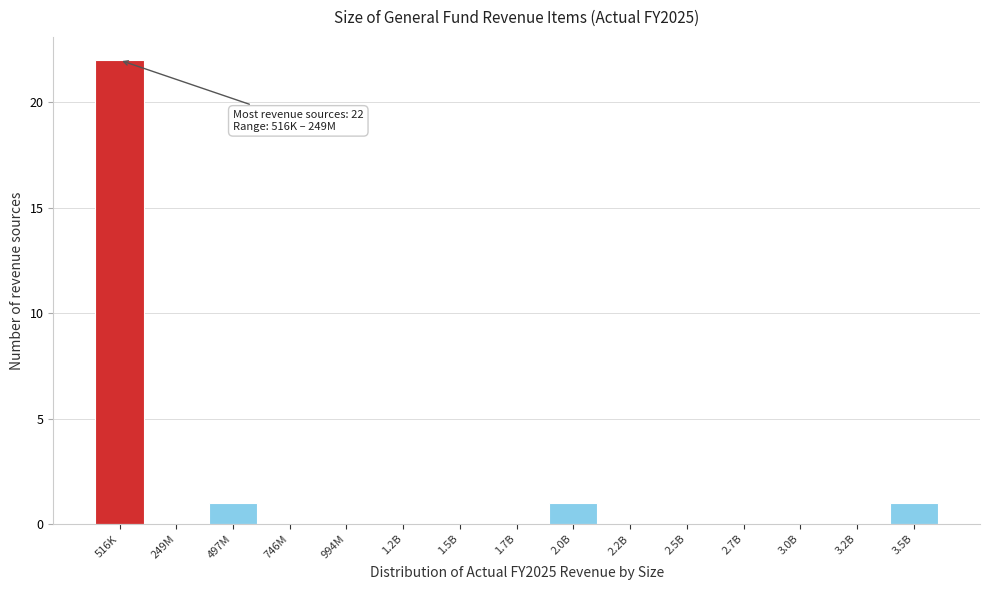

Reading left to right, what are all the values shown in this chart?

516K=22	249M=0	497M=1	746M=0	994M=0	1.2B=0	1.5B=0	1.7B=0	2.0B=1	2.2B=0	2.5B=0	2.7B=0	3.0B=0	3.2B=0	3.5B=1